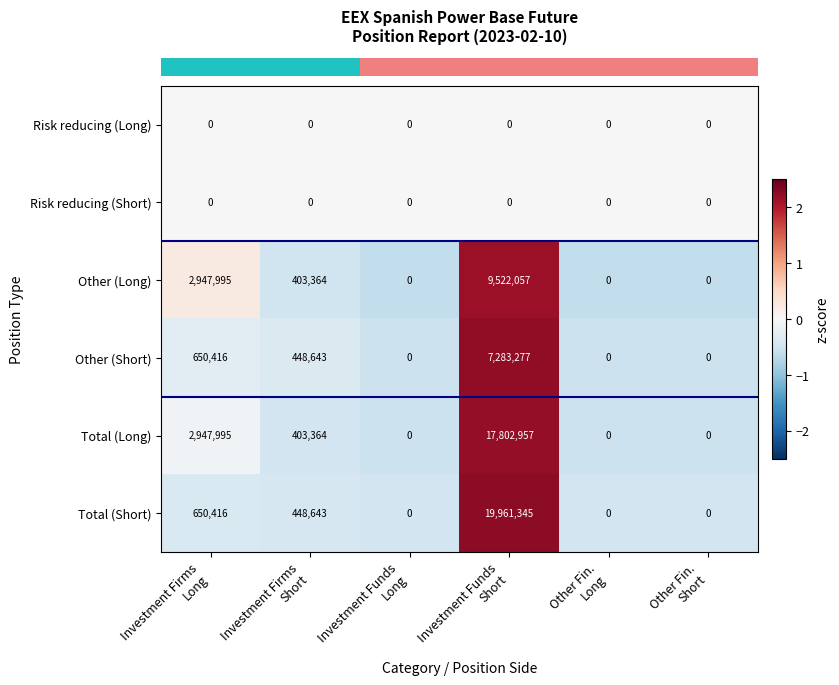

Which series has the largest range (max minus min)?

Total (Short)